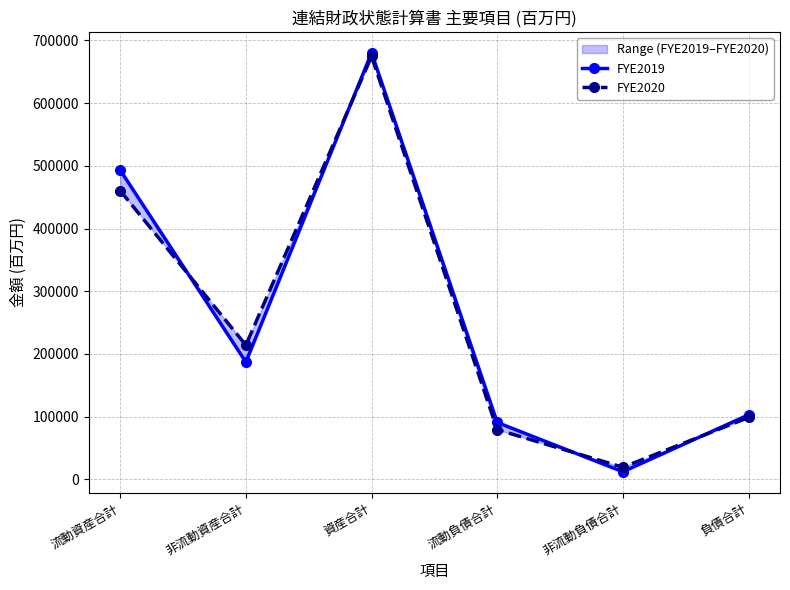

Which series has the widest spread of values?

FYE2019